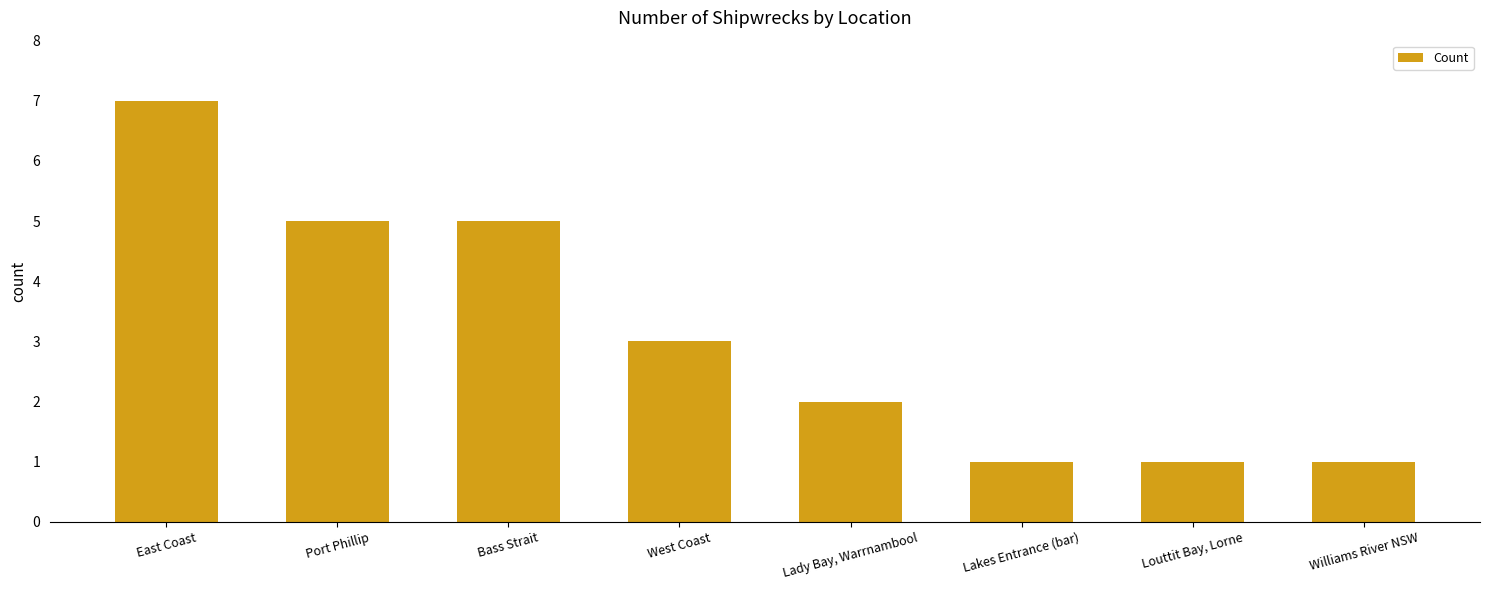

Count the number of categories in the chart.

8